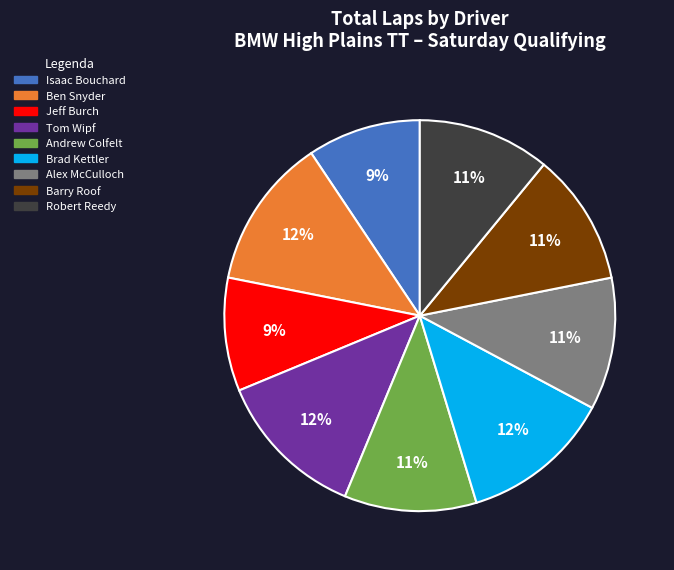

What percentage is the Jeff Burch slice, to the nearest percent?

9%